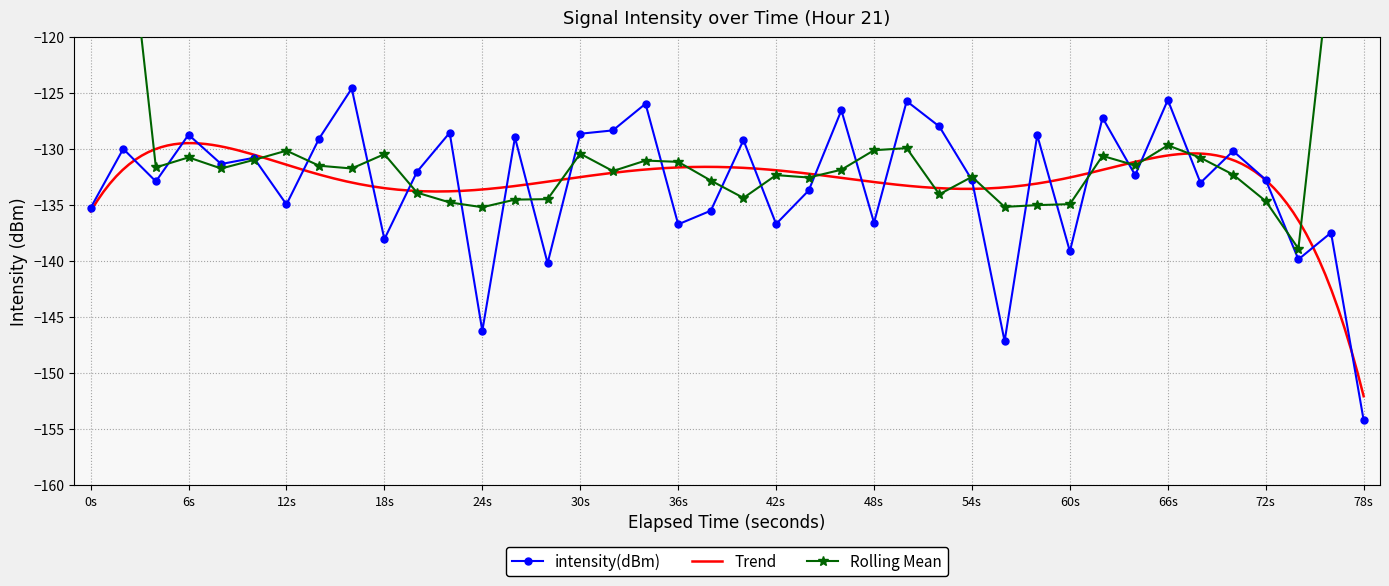

What is the highest value of the intensity(dBm) series?

-124.6